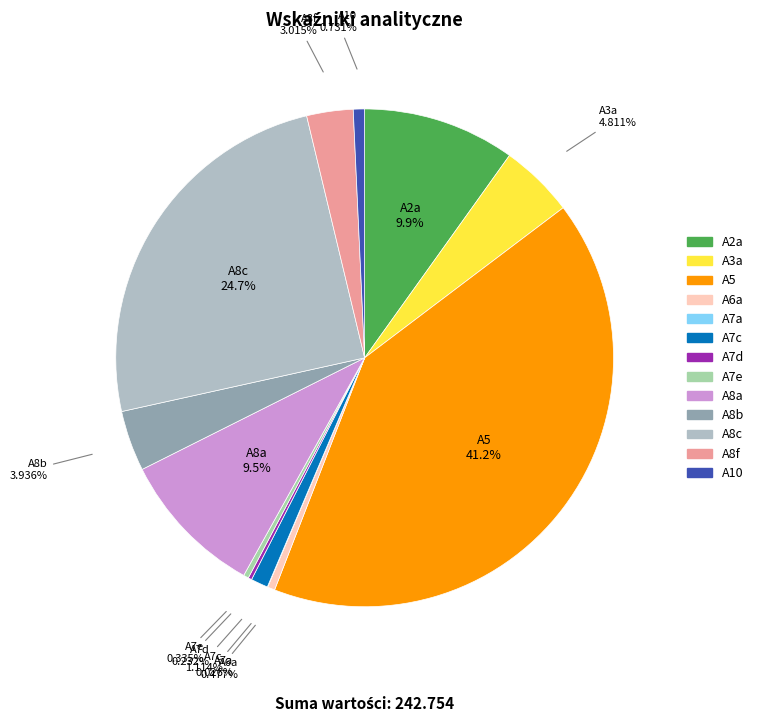

To the nearest percent, what is the average slice percentage?

8%